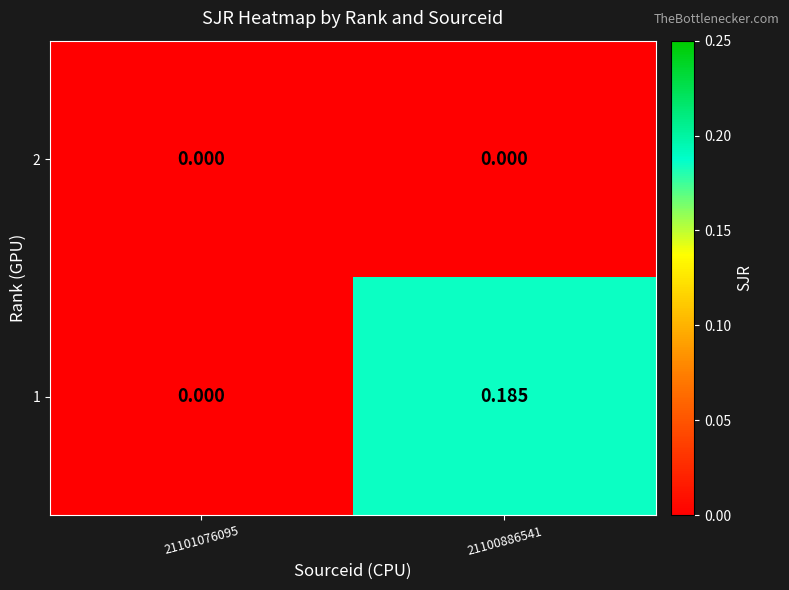

Is the value of 2 at 21101076095 greater than the value of 1 at 21100886541?

No